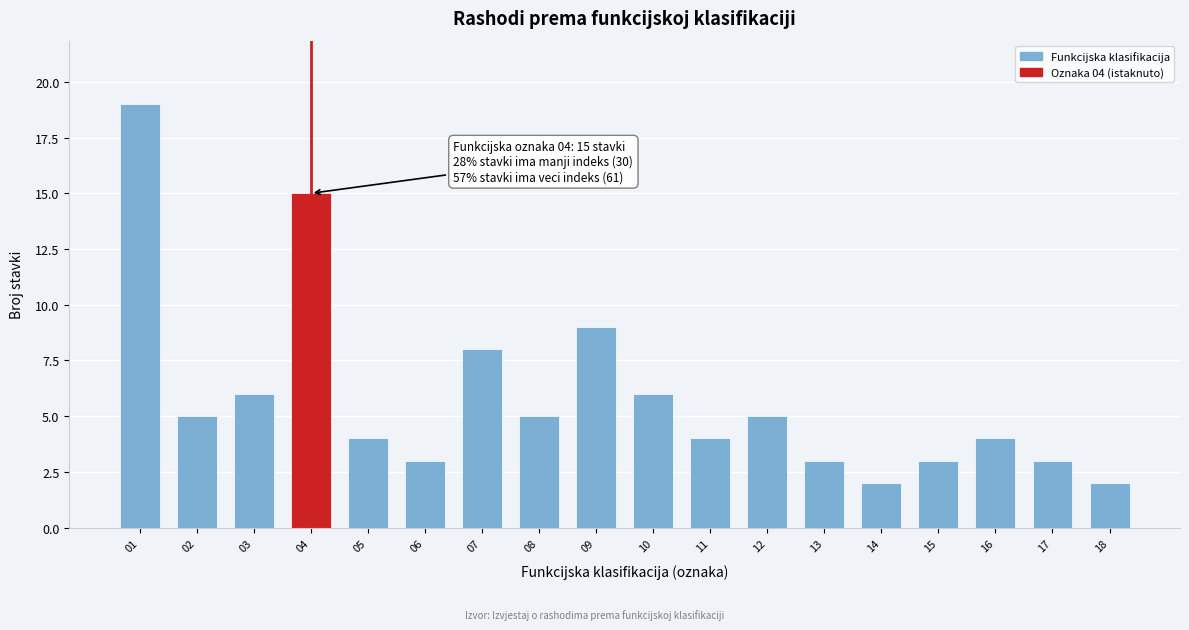

Reading right to left, list all the values displayed in this chart.

2	3	4	3	2	3	5	4	6	9	5	8	3	4	15	6	5	19